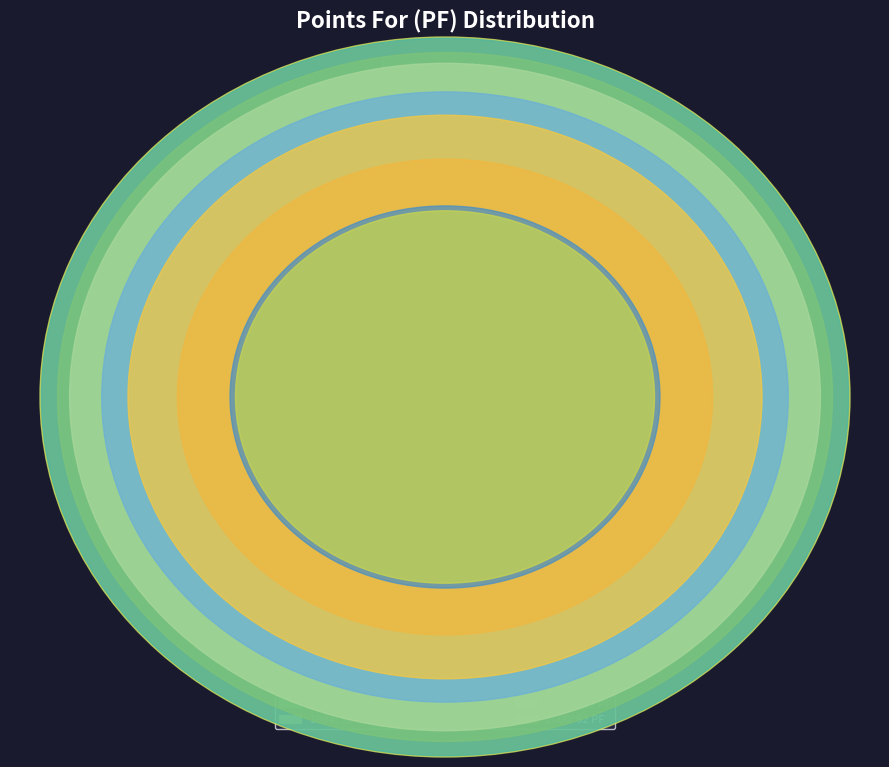

How many slices are in this pie chart?

9